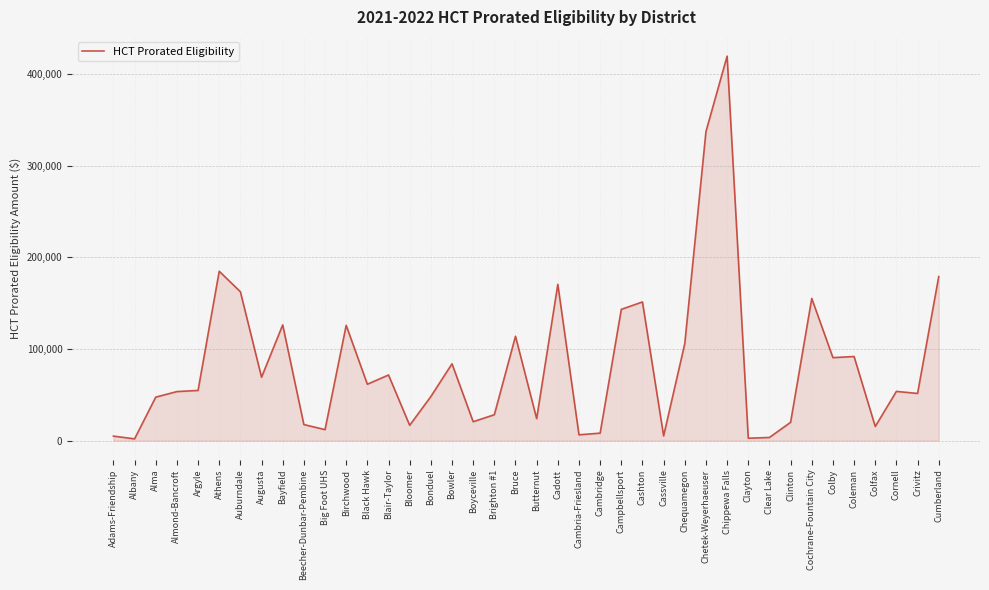

Between Cadott and Chequamegon, which is larger?

Cadott